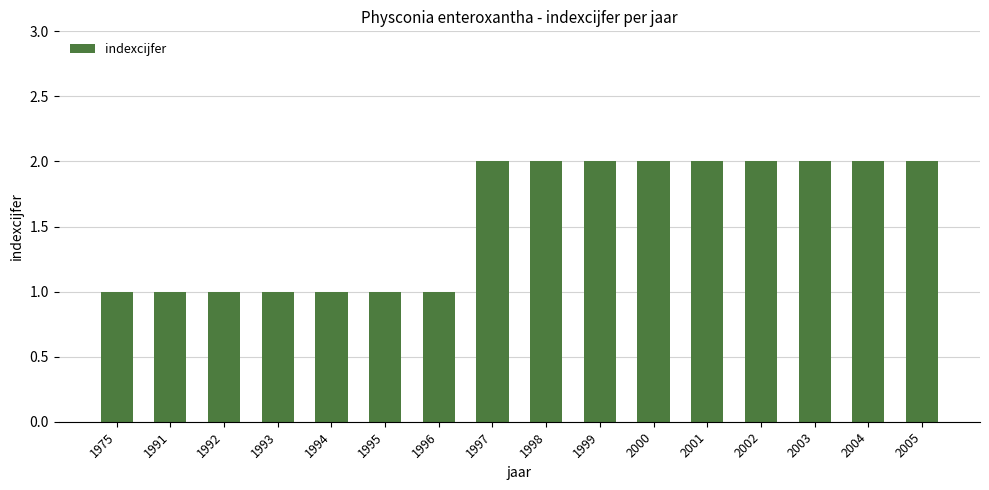

True or false: the data shows 2 at 2003.

True